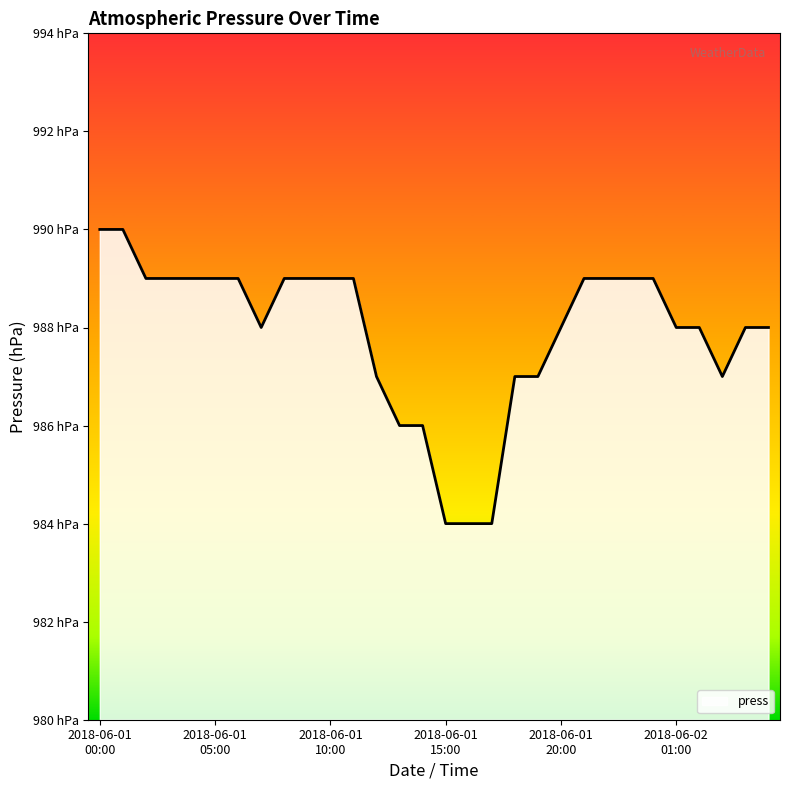

Reading right to left, list all the values displayed in this chart.

2018-06-02 05:00=988	2018-06-02 04:00=988	2018-06-02 03:00=987	2018-06-02 02:00=988	2018-06-02 01:00=988	2018-06-02 00:00=989	2018-06-01 23:00=989	2018-06-01 22:00=989	2018-06-01 21:00=989	2018-06-01 20:00=988	2018-06-01 19:00=987	2018-06-01 18:00=987	2018-06-01 17:00=984	2018-06-01 16:00=984	2018-06-01 15:00=984	2018-06-01 14:00=986	2018-06-01 13:00=986	2018-06-01 12:00=987	2018-06-01 11:00=989	2018-06-01 10:00=989	2018-06-01 09:00=989	2018-06-01 08:00=989	2018-06-01 07:00=988	2018-06-01 06:00=989	2018-06-01 05:00=989	2018-06-01 04:00=989	2018-06-01 03:00=989	2018-06-01 02:00=989	2018-06-01 01:00=990	2018-06-01 00:00=990